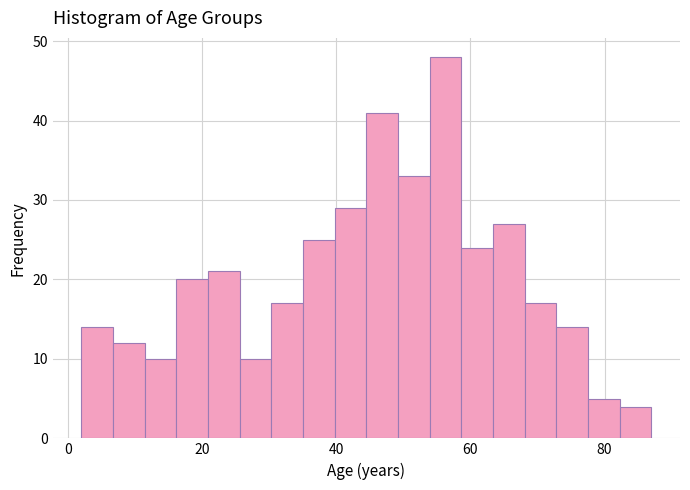

Read against the x-axis, roughly where is the centre of the tallest bar?

56